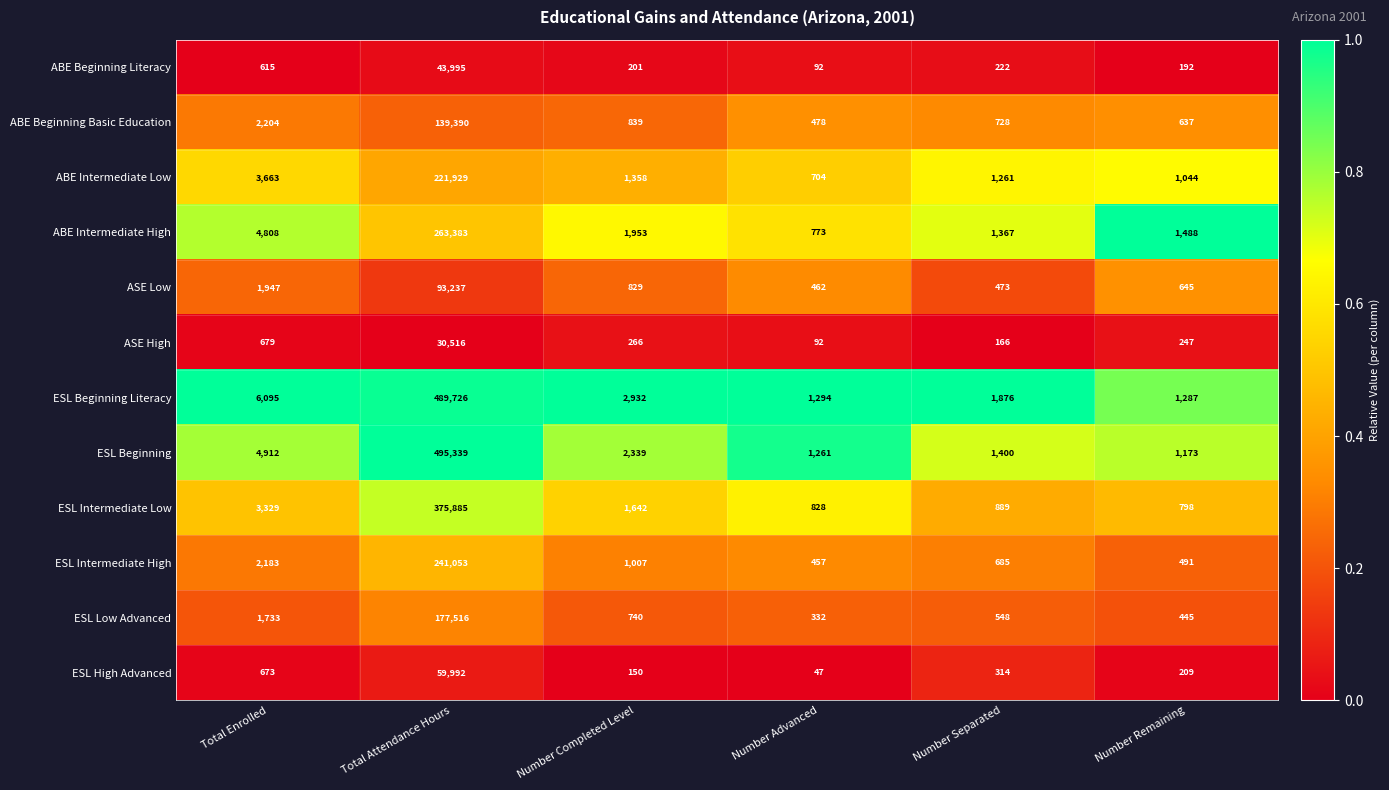

Count the number of categories in the chart.

6